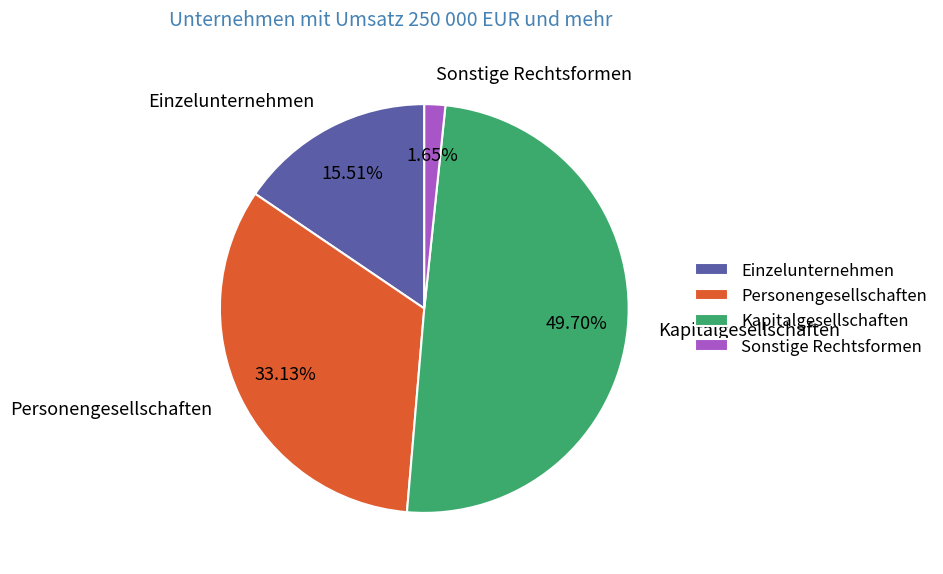

Which slice is the largest?

Kapitalgesellschaften